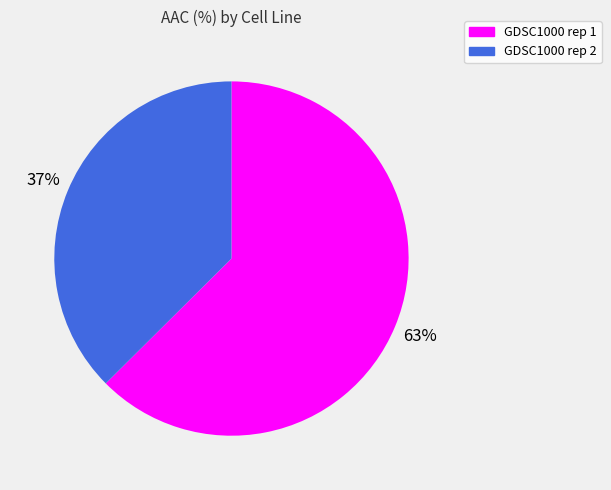

Count the number of slices in the pie.

2